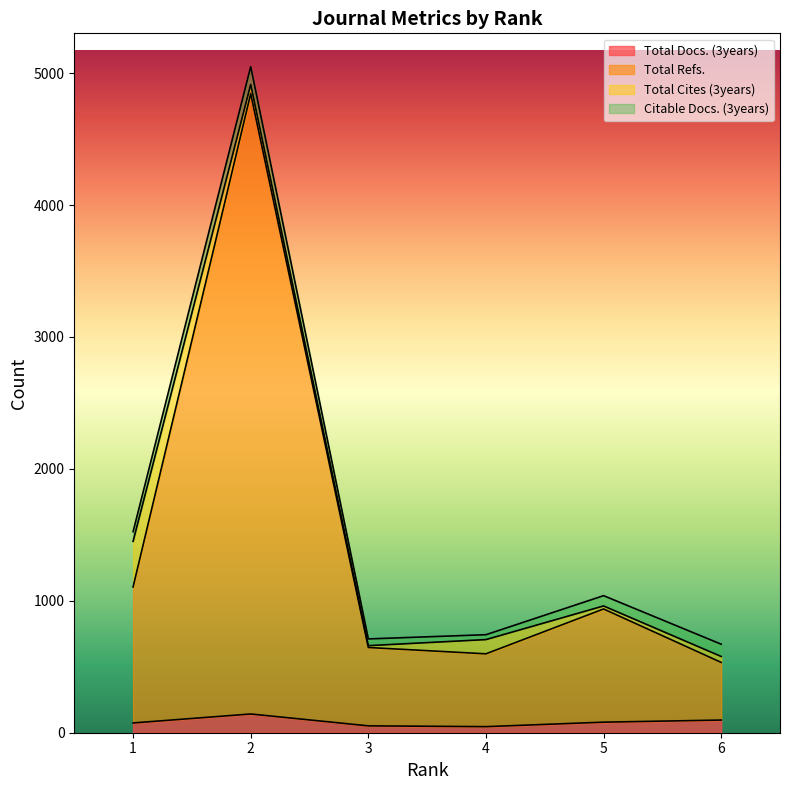

Where is the first local minimum for Total Refs.?

4